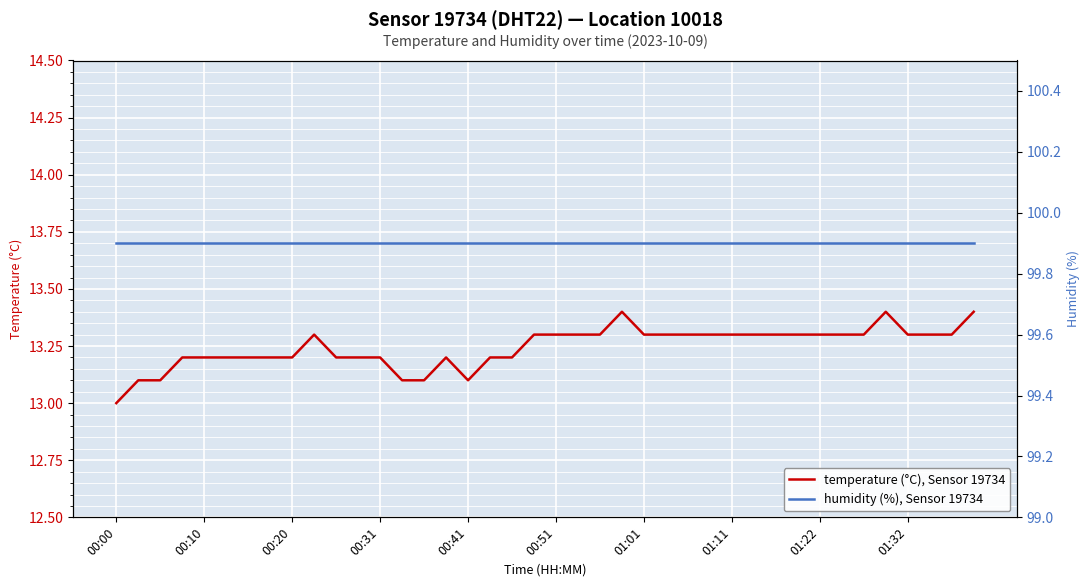

At which category is the sum across all series the highest?

23